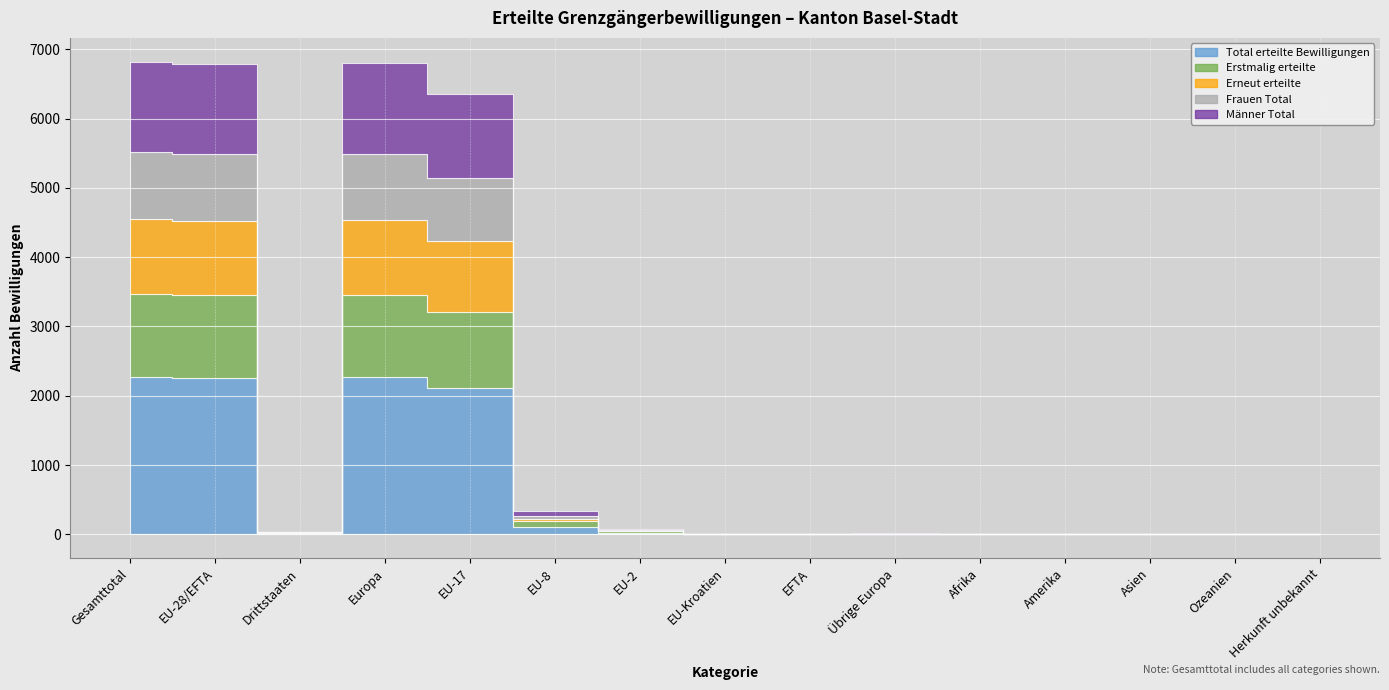

Between EU-8 and Ozeanien, which series saw the biggest shift?

Total erteilte Bewilligungen